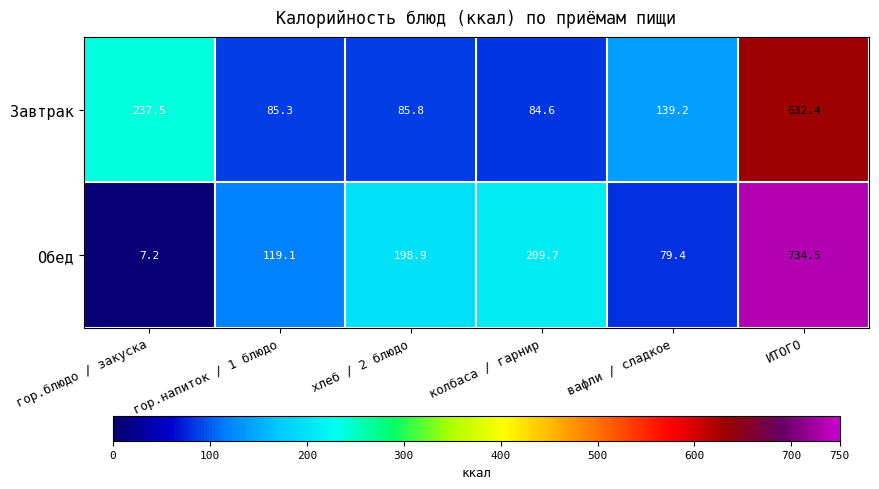

Reading right to left, extract all data points from this chart.

Завтрак: 632.4	139.2	84.6	85.8	85.3	237.5
Обед: 734.5	79.4	209.7	198.9	119.1	7.2